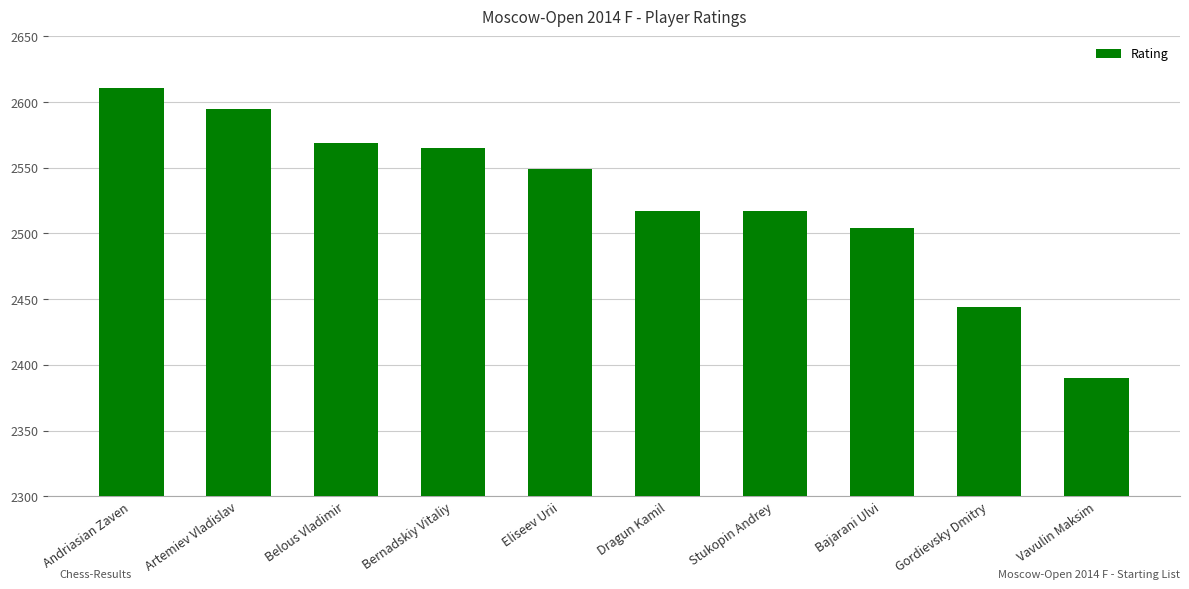

What is the difference between the maximum and minimum values?

221